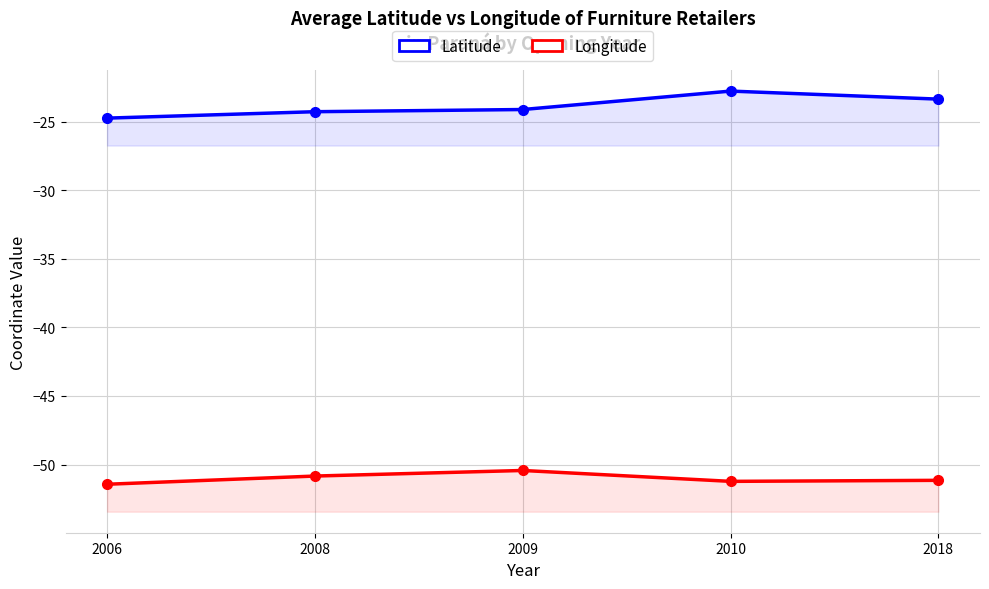

What is the difference between the Longitude values at 2008 and 2018?

0.3